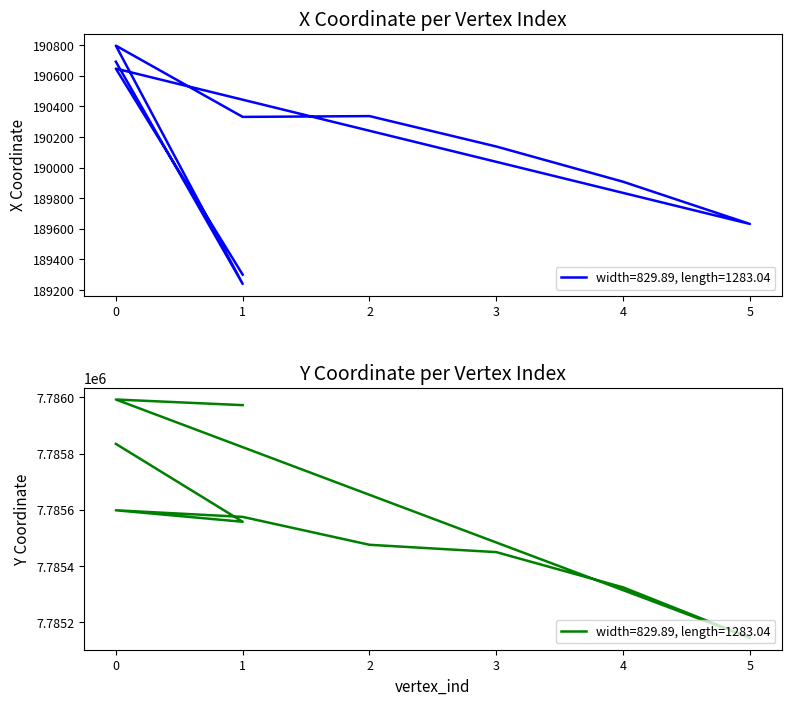

At which category does Y reach its first local peak?

1